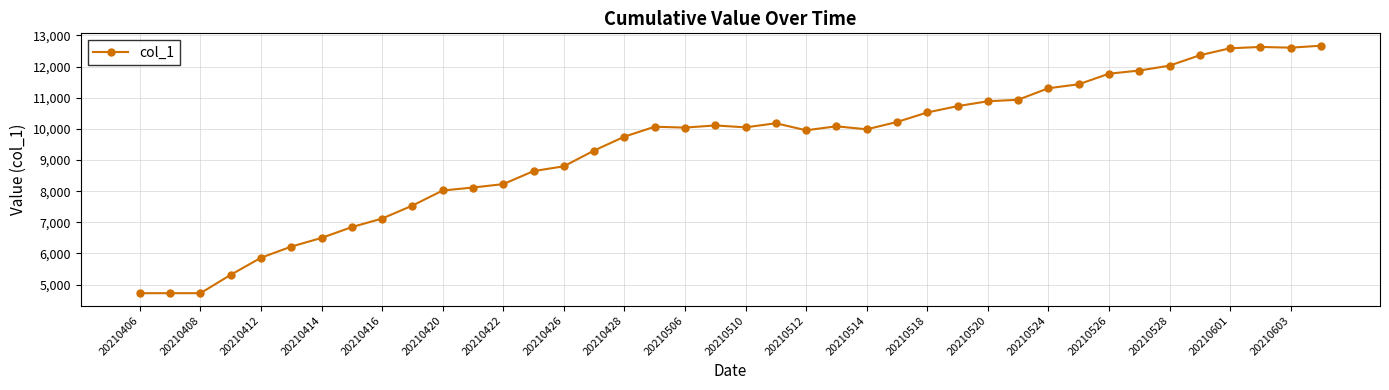

What is the value of the 39th point from the left?

12606